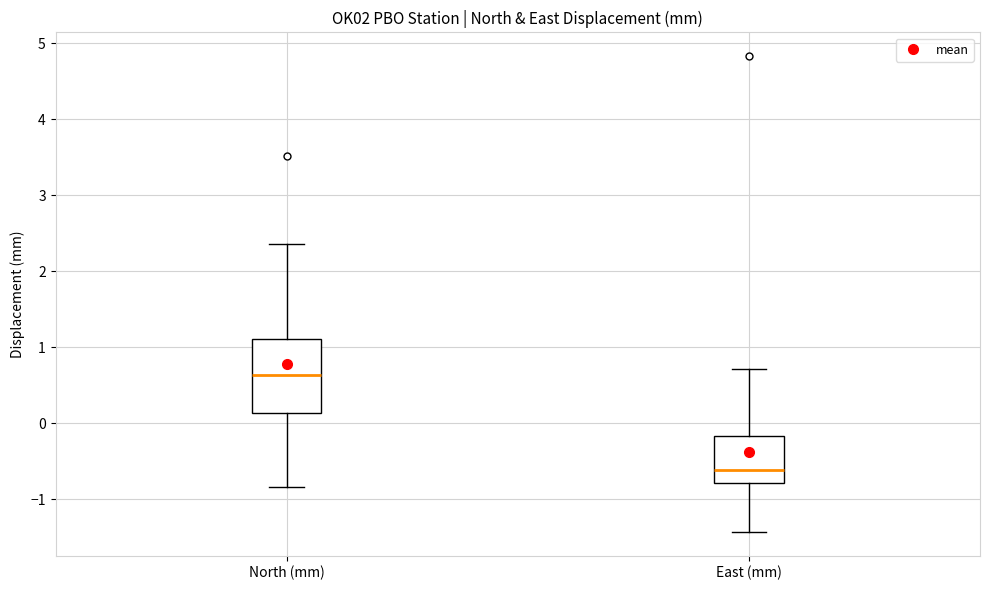

Reading left to right, transcribe this box plot: for each box, give where its median line is, the range the box spans, and where its two whiskers end, as read against the y-axis. The values are not printed on the chart, so give them approximately, as read against the axis.

North (mm): median 0.6, box 0.1 to 1.1, whiskers -0.8 to 2.4
East (mm): median -0.6, box -0.8 to -0.2, whiskers -1.4 to 0.7